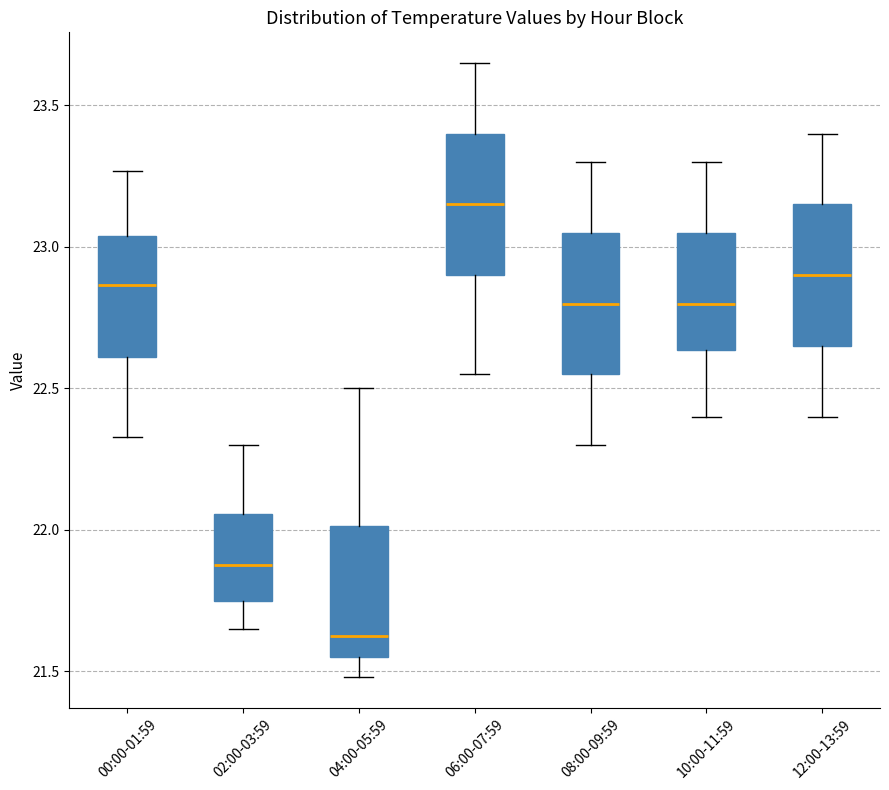

Which box has the highest median line?

06:00-07:59